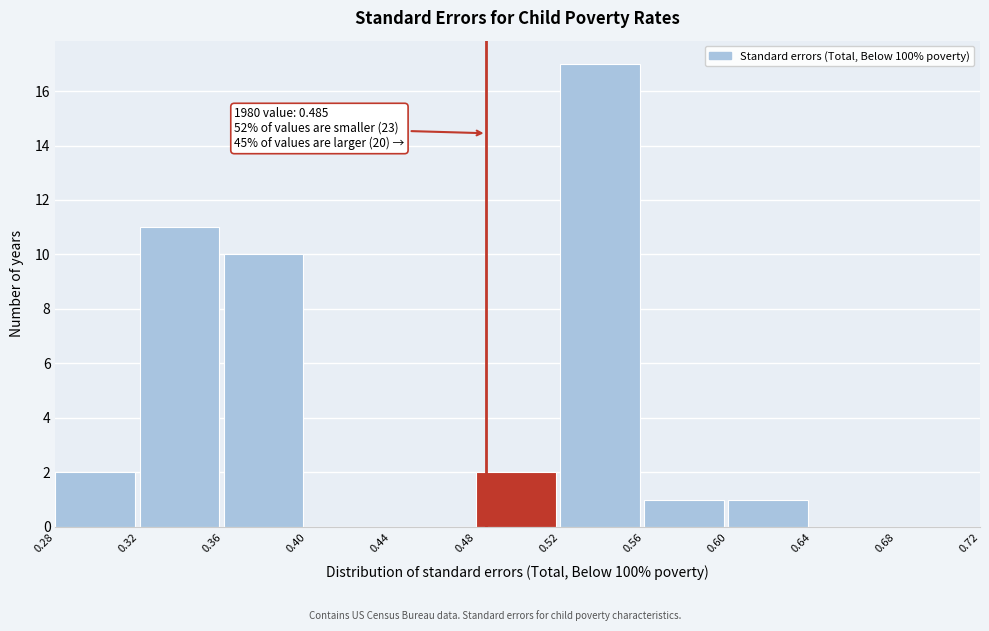

Which range on the x-axis has the tallest bar?

0.52 to 0.56